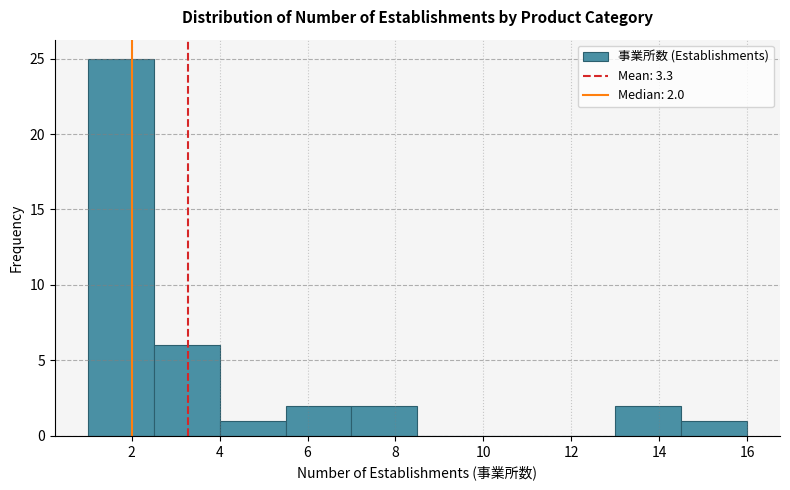

Over which range of the x-axis is the bar tallest?

1.0 to 2.5